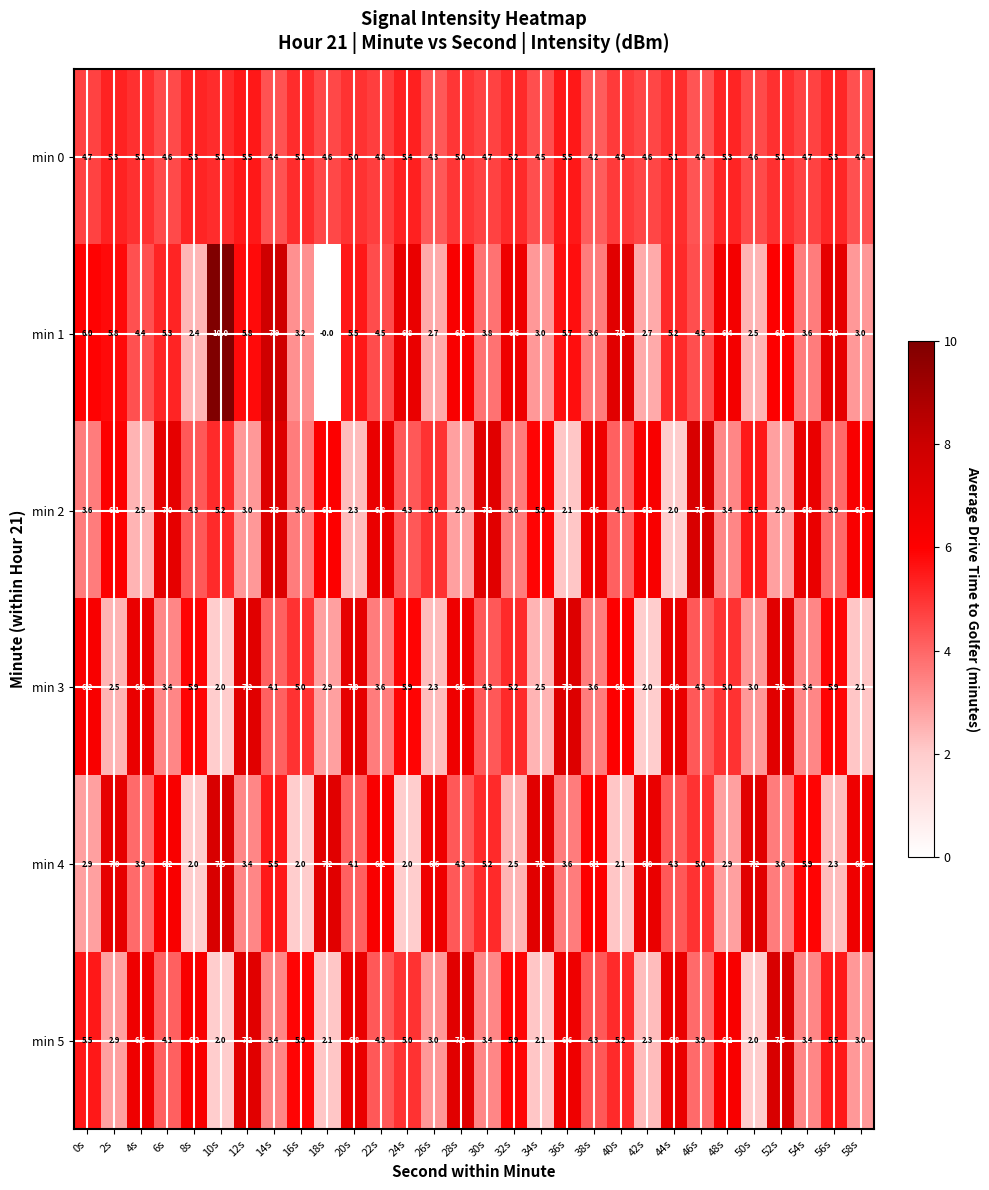

What is the spread (max minus min) of values at 56s?

4.7